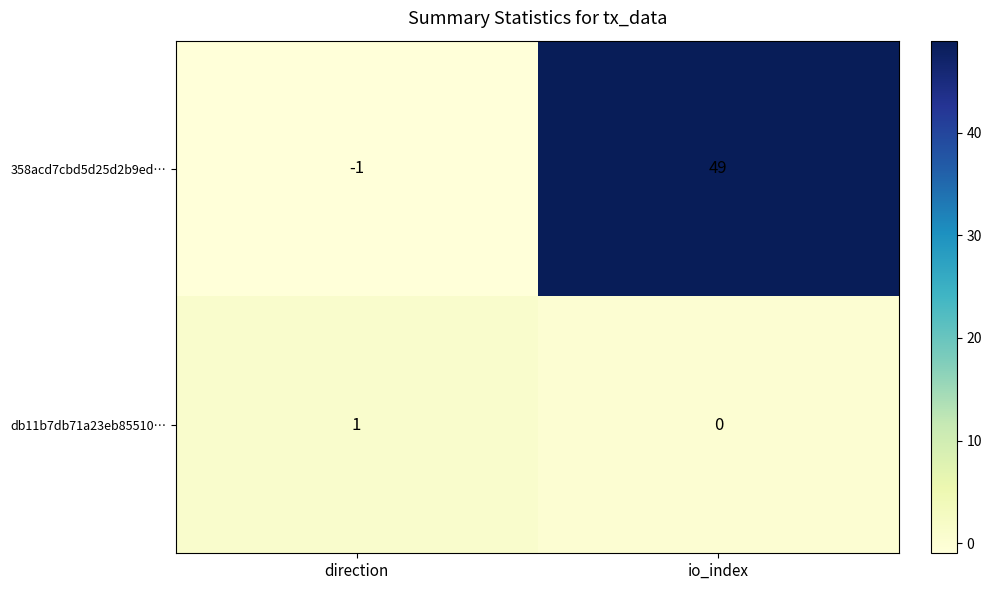

Which category has the lowest value in the db11b7db71a23eb85510… series?

io_index